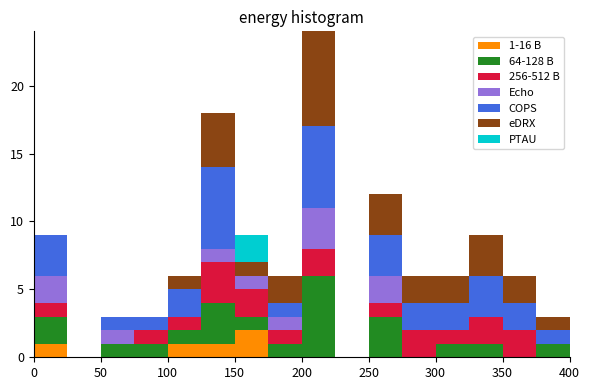

Which range on the x-axis has the tallest stacked bar (by total height)?

200 to 225